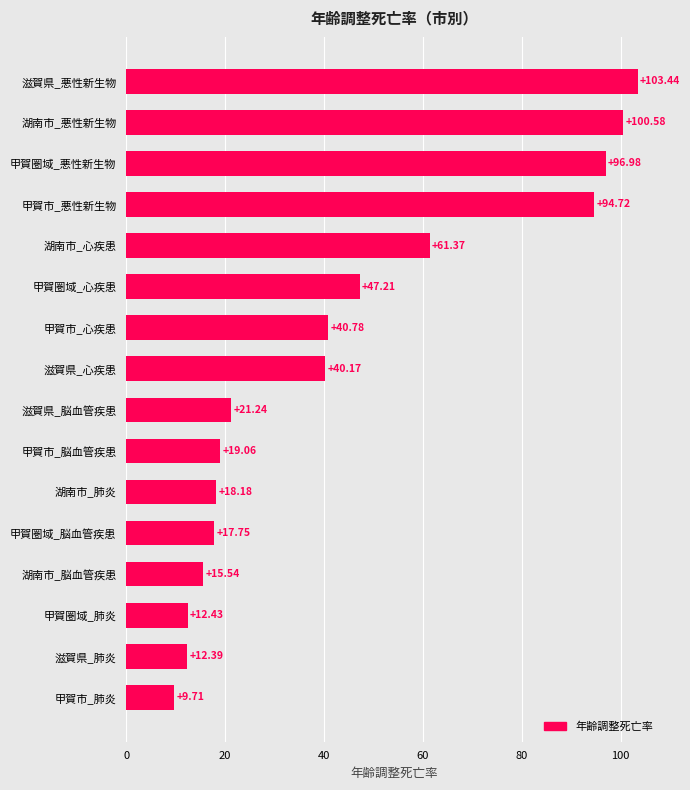

What is the greatest value displayed?

103.4